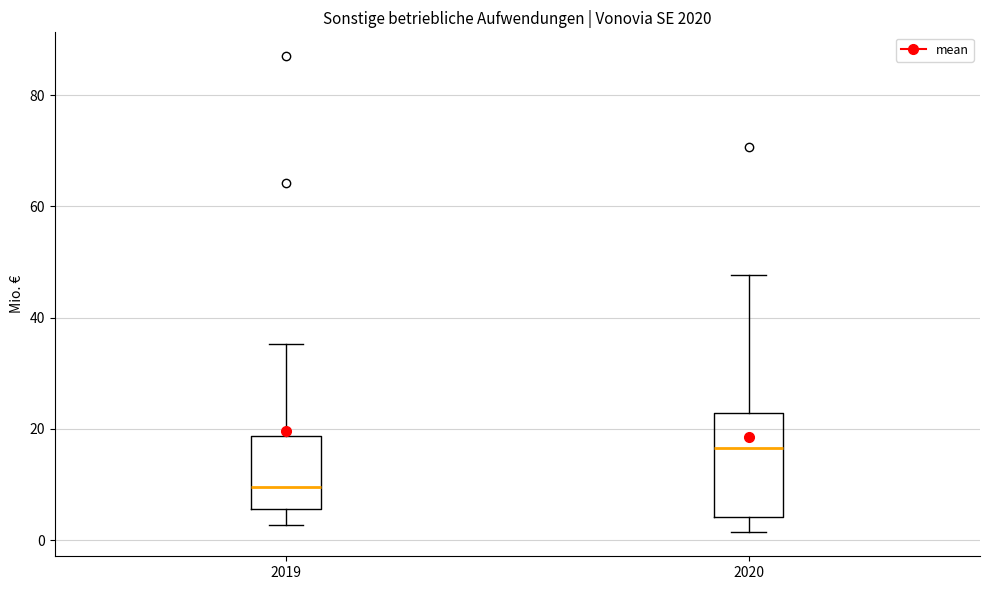

Reading left to right, read every box against the y-axis: the position of its median line, the range the box covers, and the ends of its whiskers. The values are not printed on the chart, so give them approximately, as read against the axis.

2019: median 10, box 6 to 18, whiskers 2 to 36
2020: median 16, box 4 to 22, whiskers 2 to 48